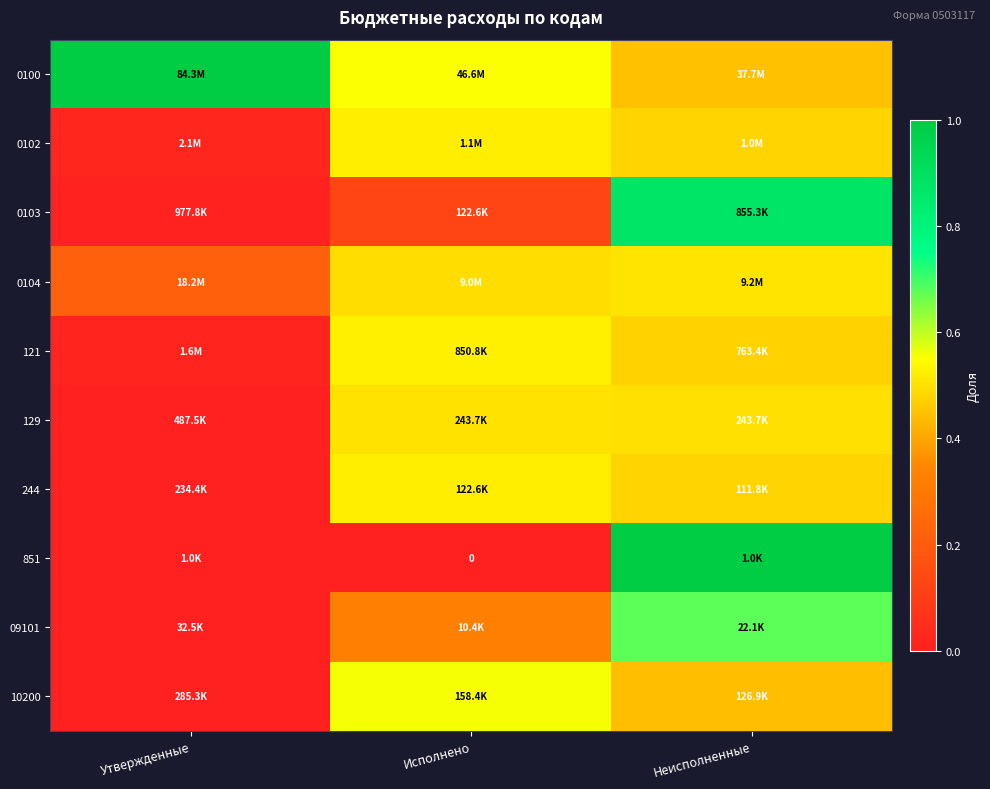

List the series in order of their peak value, lowest first.

129, 0104, 0102, 244, 121, 10200, 09101, 0103, 851, 0100